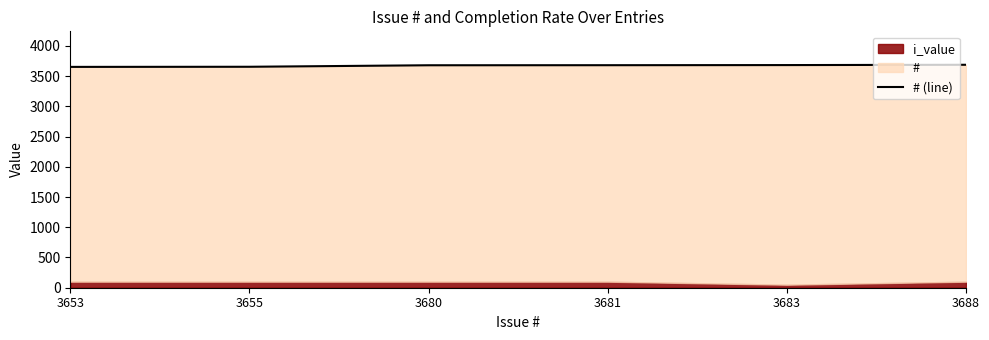

True or false: the data shows 1139 at 3681.

False